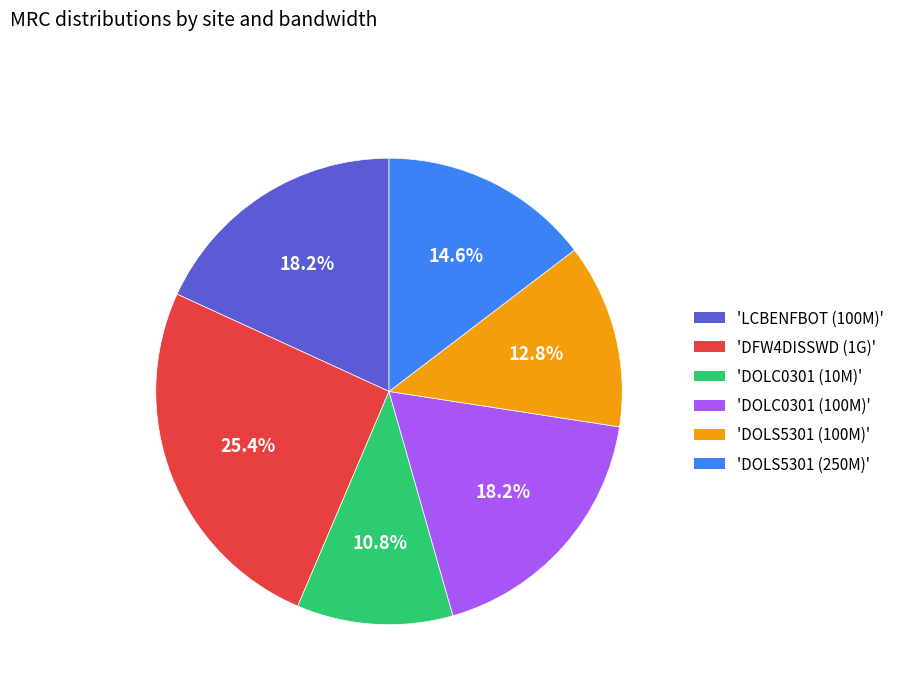

Is there any slice that represents more than half of the pie?

No